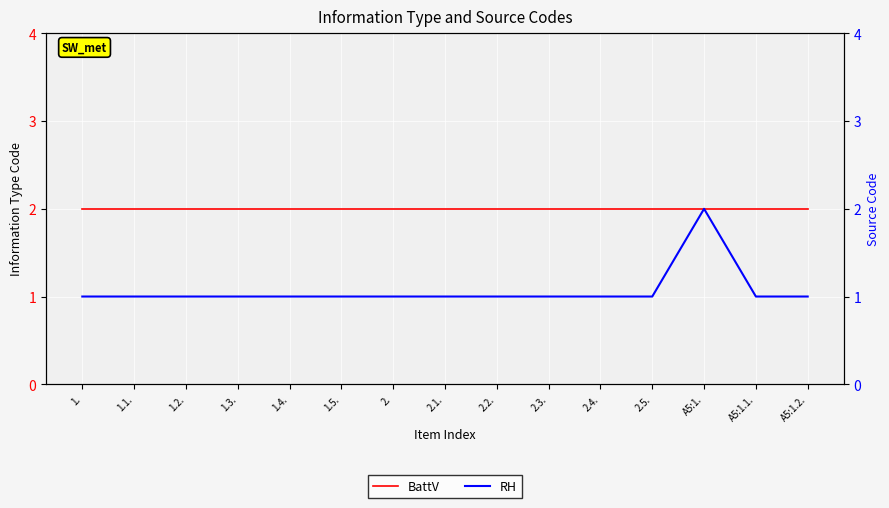

What is the sum of all RH values?

16